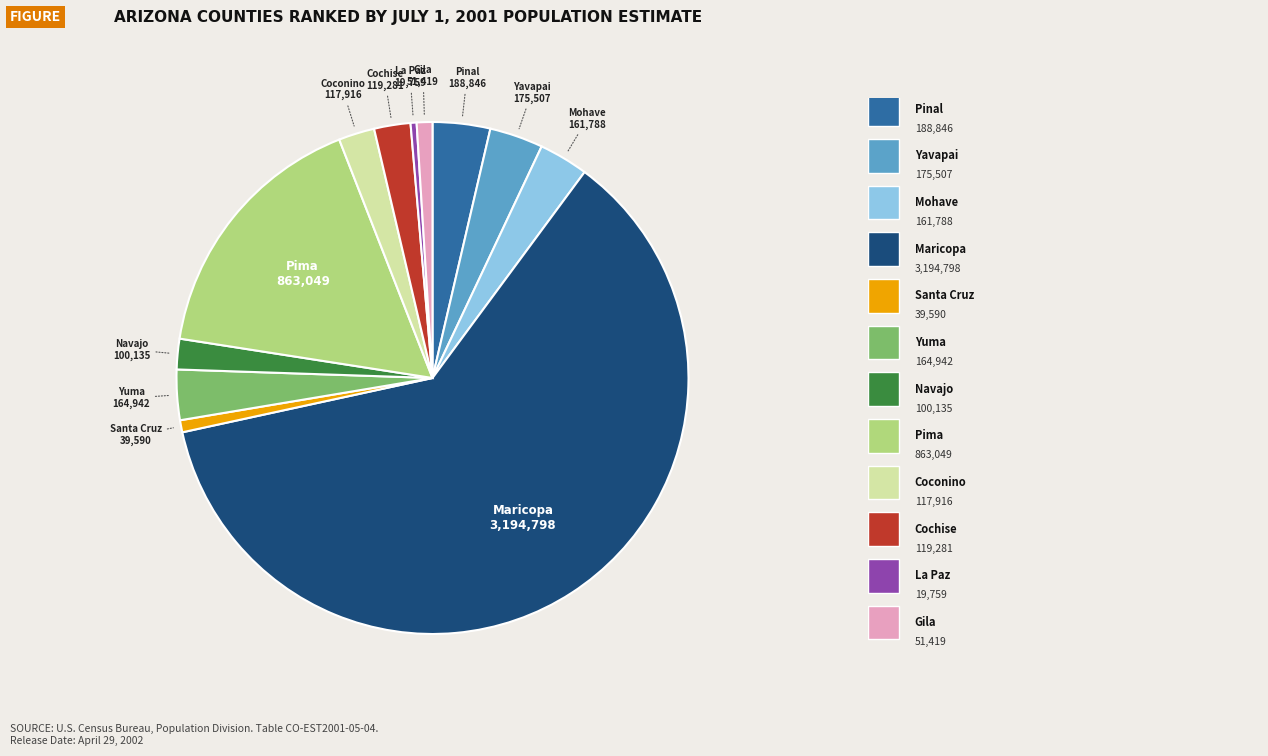

What is the largest slice in the pie chart?

Maricopa